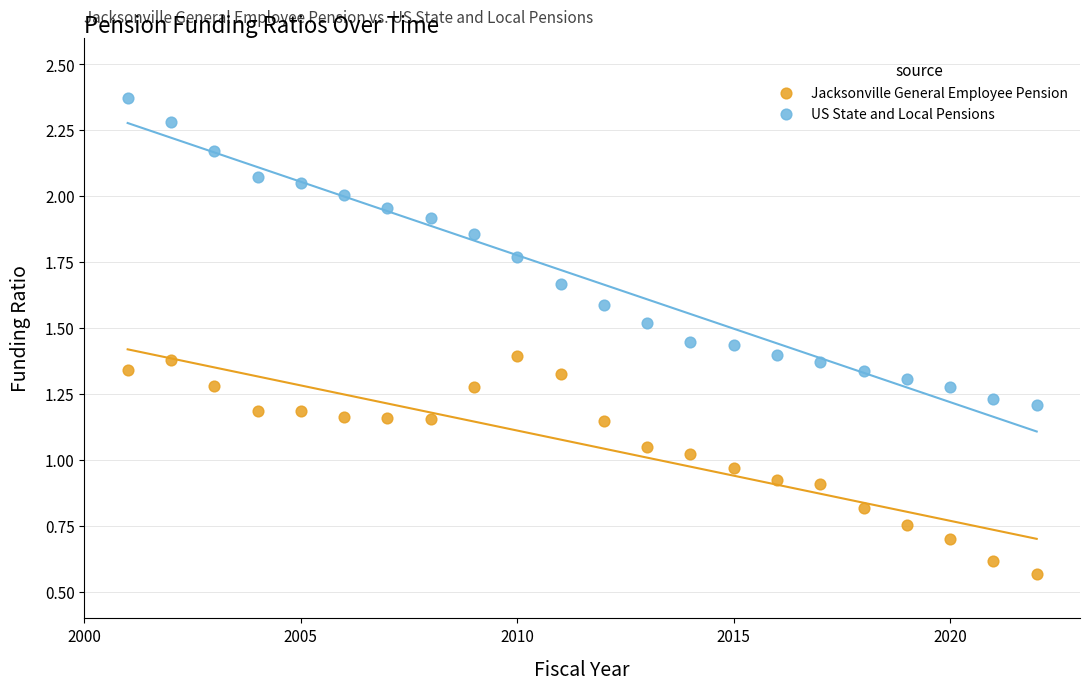

Across all data points, what is the range of X values (max minus min)?

21.0